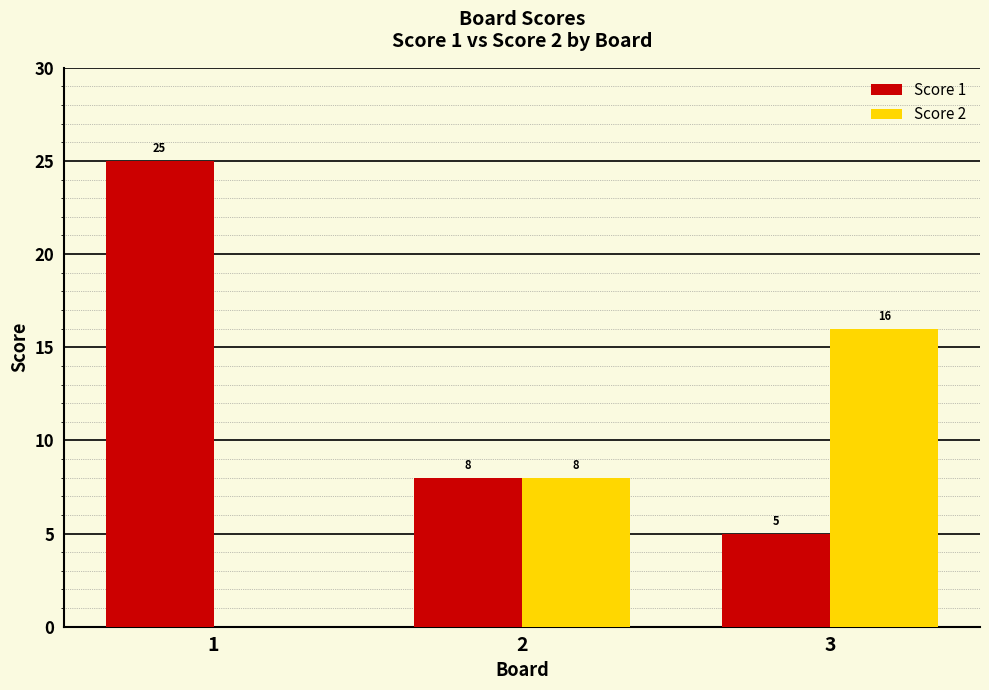

Is the value of Score 1 at 3 greater than the value of Score 2 at 1?

Yes